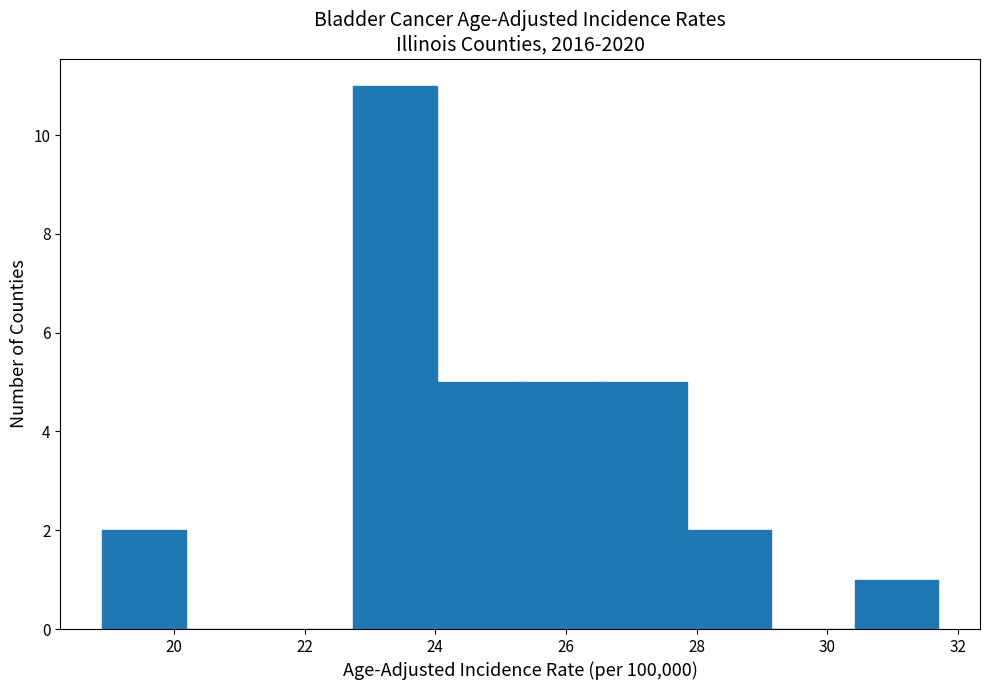

Reading left to right, list every bar in this chart as the range it spans on the x-axis followed by its height. Neither the bar edges nor the heights are printed on the chart, so give them approximately, as read against the axes.

18.90 to 20.18: 2
20.18 to 21.46: 0
21.46 to 22.74: 0
22.74 to 24.02: 11
24.02 to 25.30: 5
25.30 to 26.58: 5
26.58 to 27.86: 5
27.86 to 29.14: 2
29.14 to 30.42: 0
30.42 to 31.70: 1